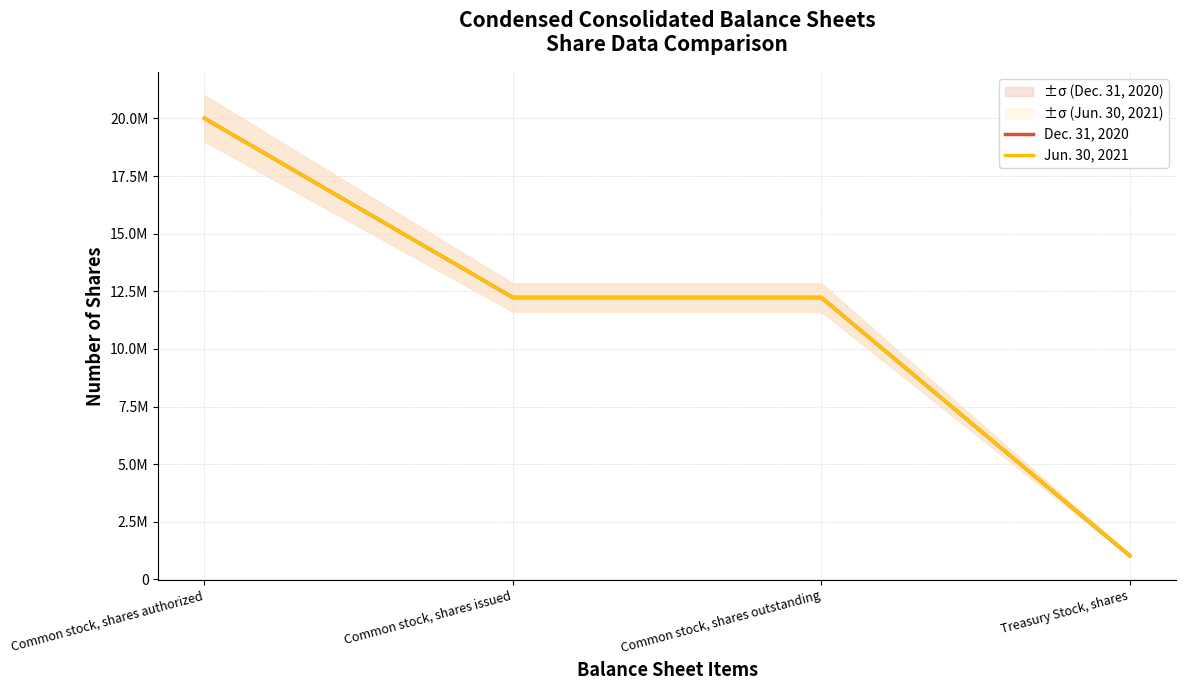

How many data points in Dec. 31, 2020 are above 12230000?

1